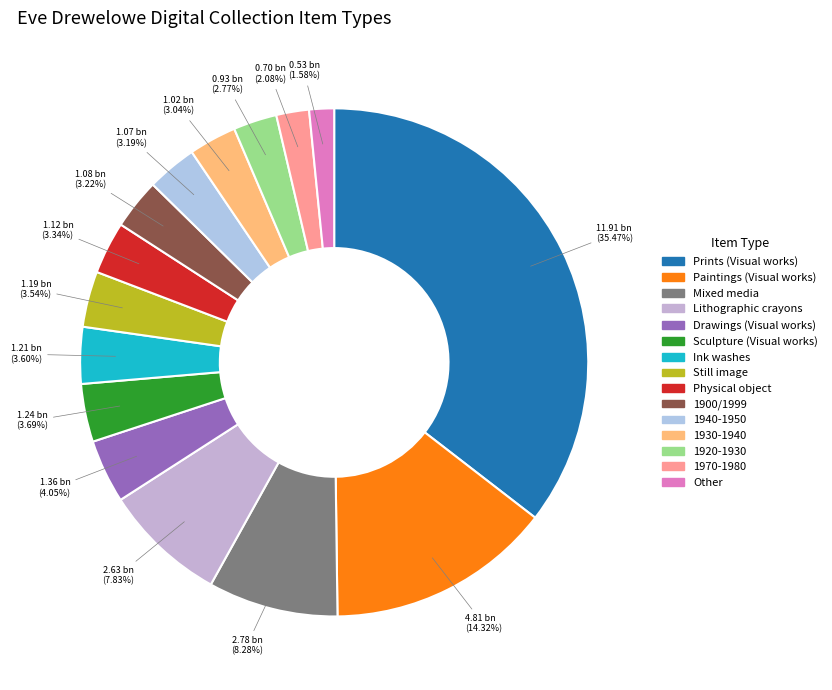

Count the number of slices in the pie.

15